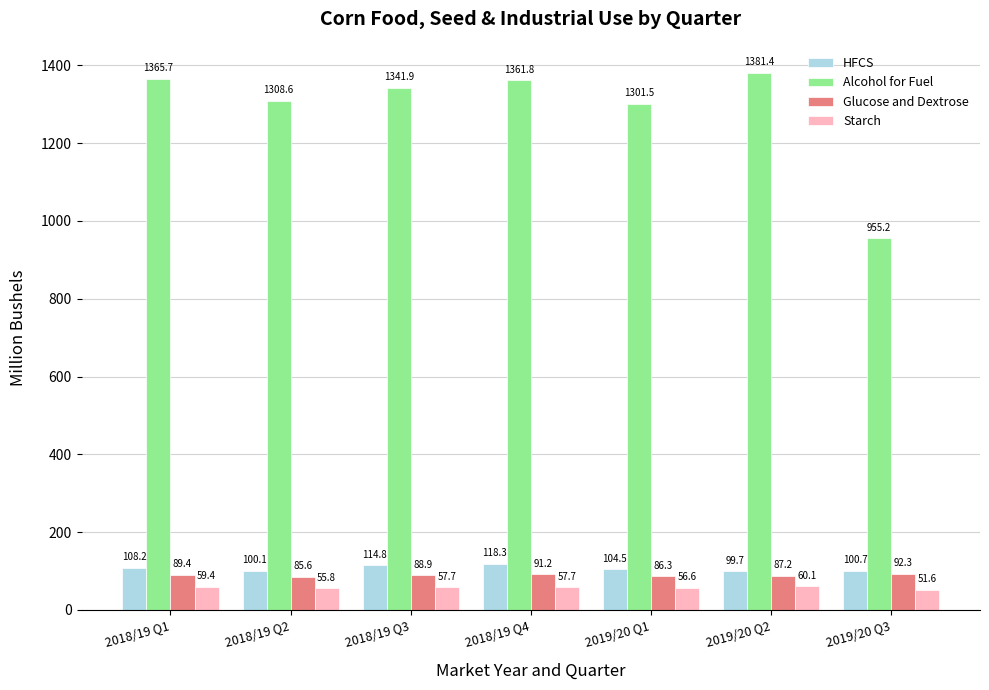

What is the difference between the Starch values at 2019/20 Q3 and 2019/20 Q2?

8.4